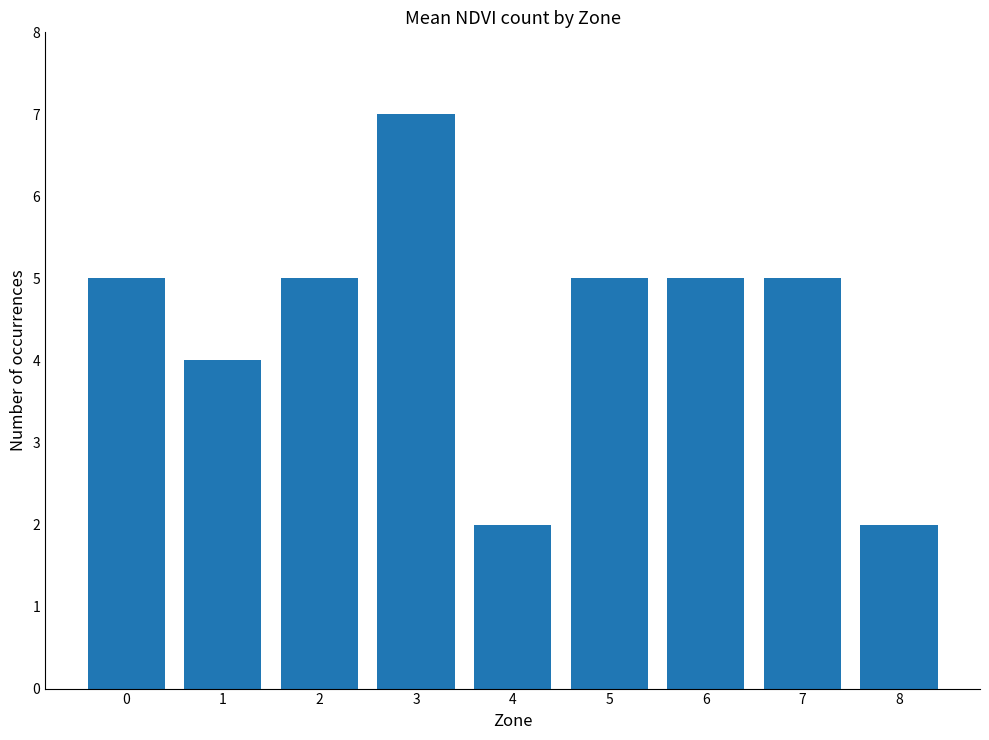

Which category has the highest value across all series?

3